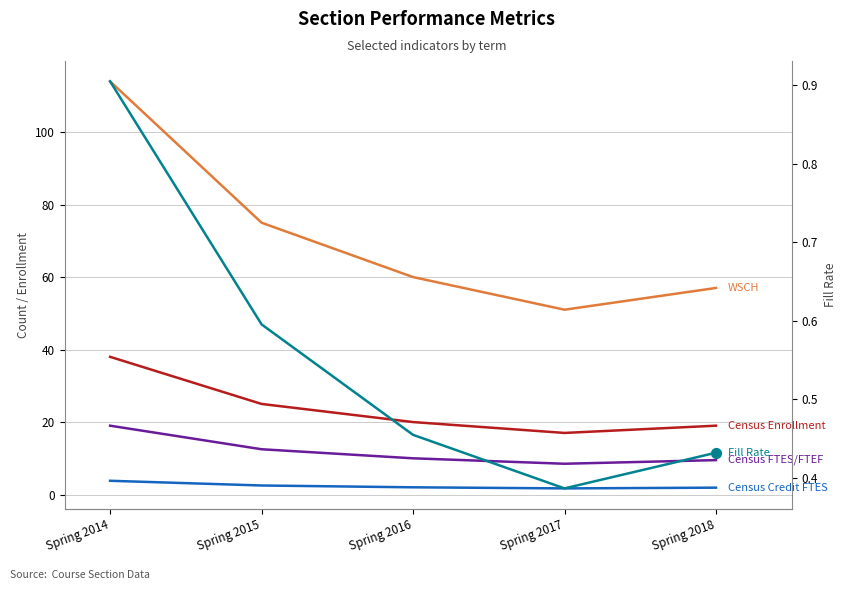

Is the value of Fill Rate at Spring 2015 greater than the value of Census FTES/FTEF at Spring 2015?

No